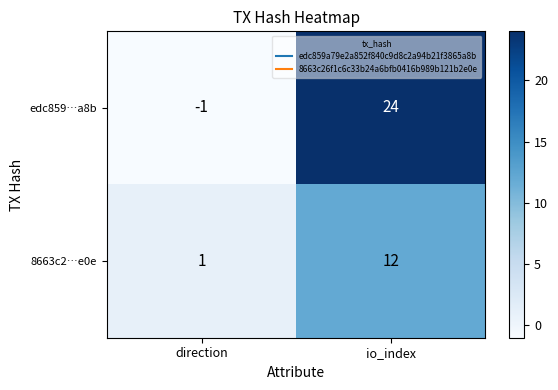

What is the sum of all edc859…a8b values?

23